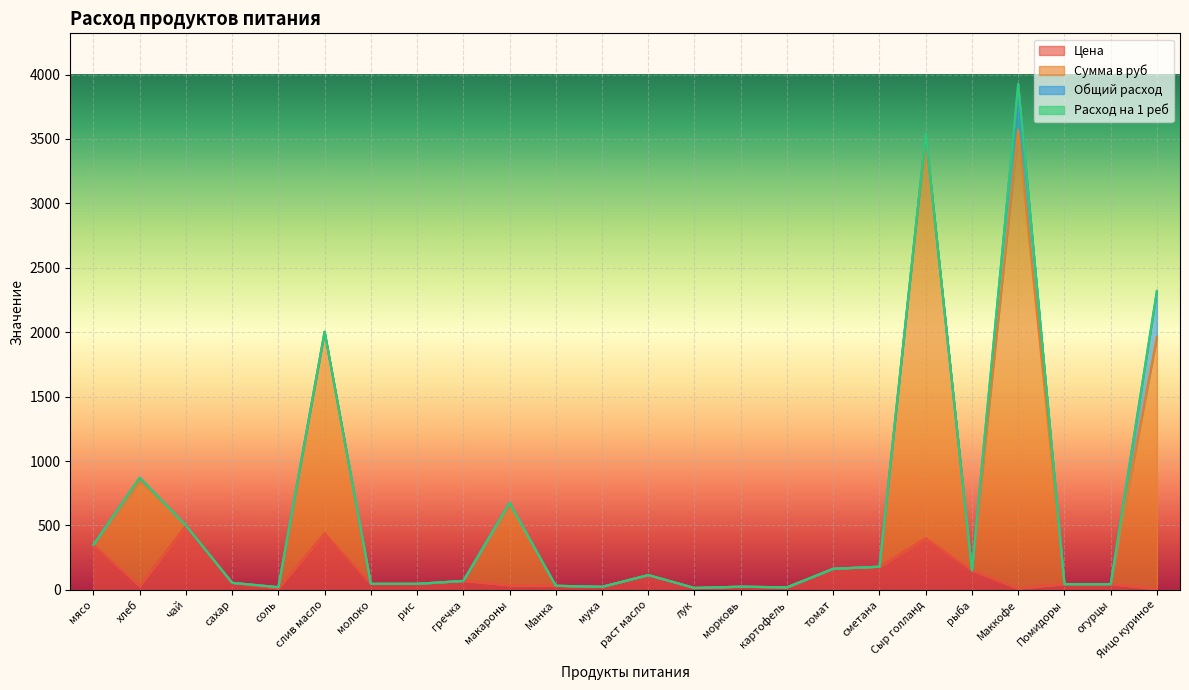

In Цена, how many points are higher than both neighbors (excluding endpoints)?

6